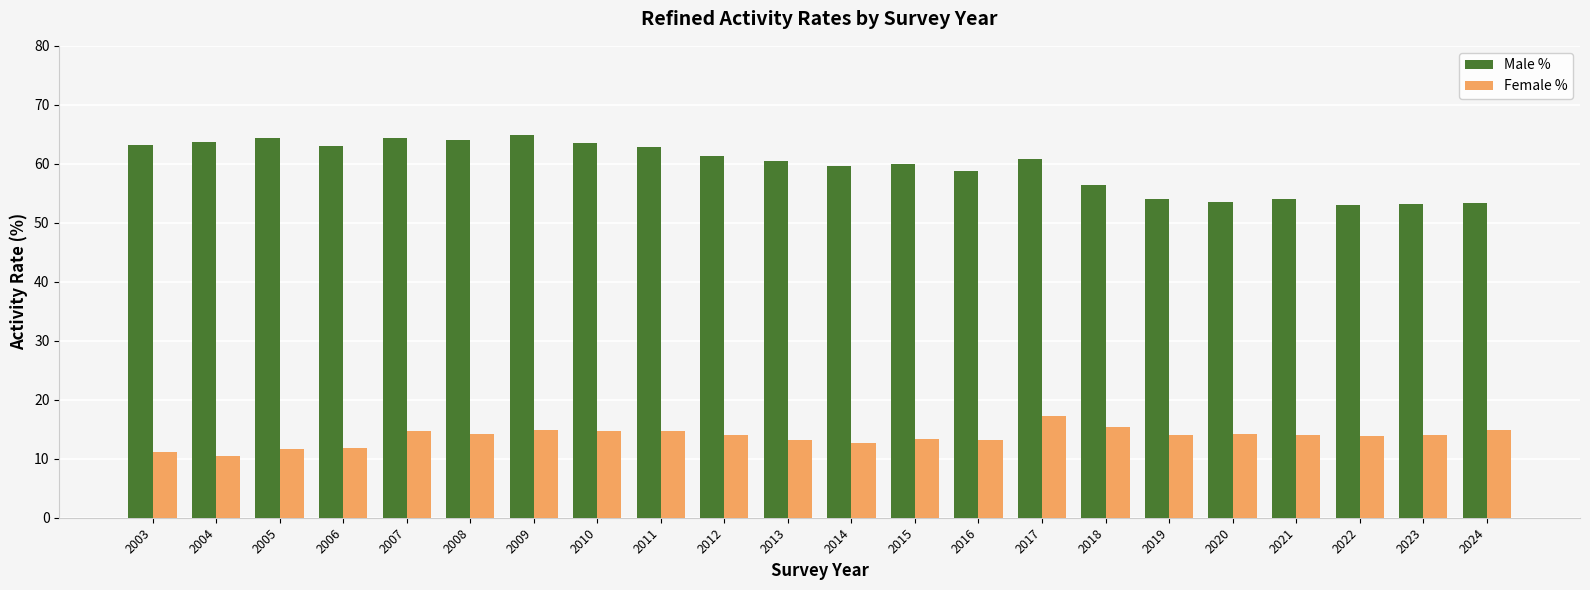

Which series has the largest range (max minus min)?

Male %